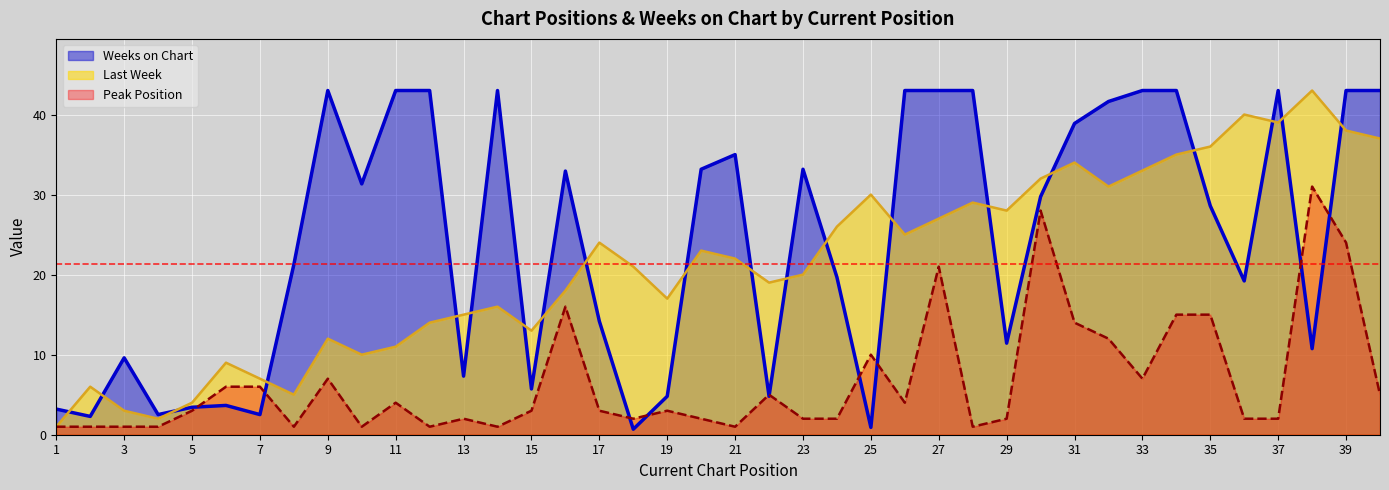

What is the difference between the second highest and minimum values in the Last Week series?

39.0